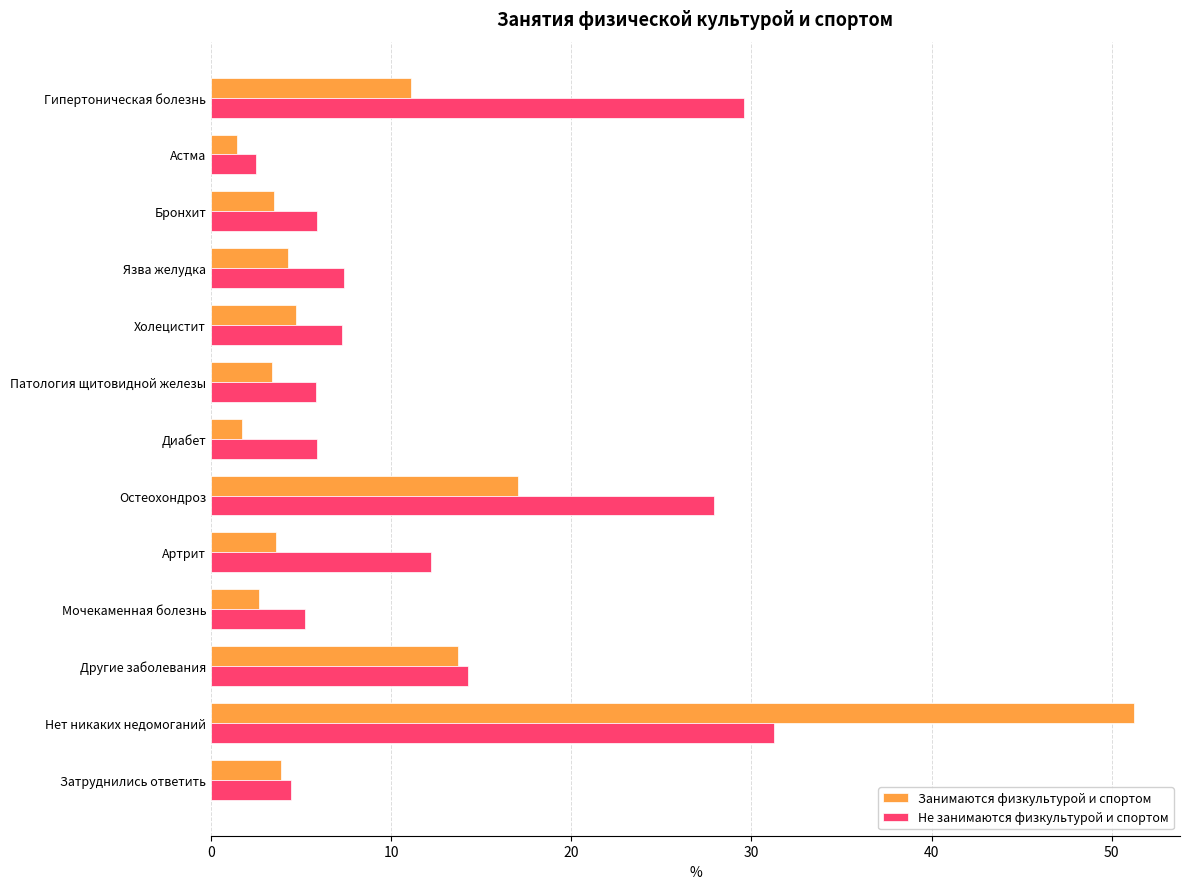

What is the difference between the highest and lowest values at Патология щитовидной железы?

2.5